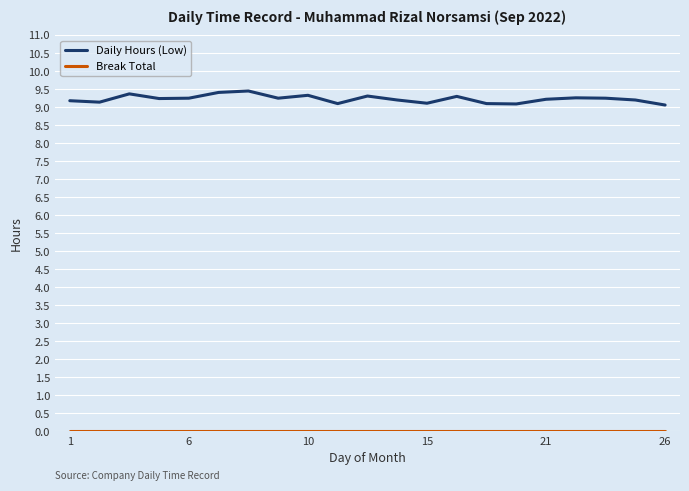

Which series has the largest total across all categories?

Daily Hours (Low)